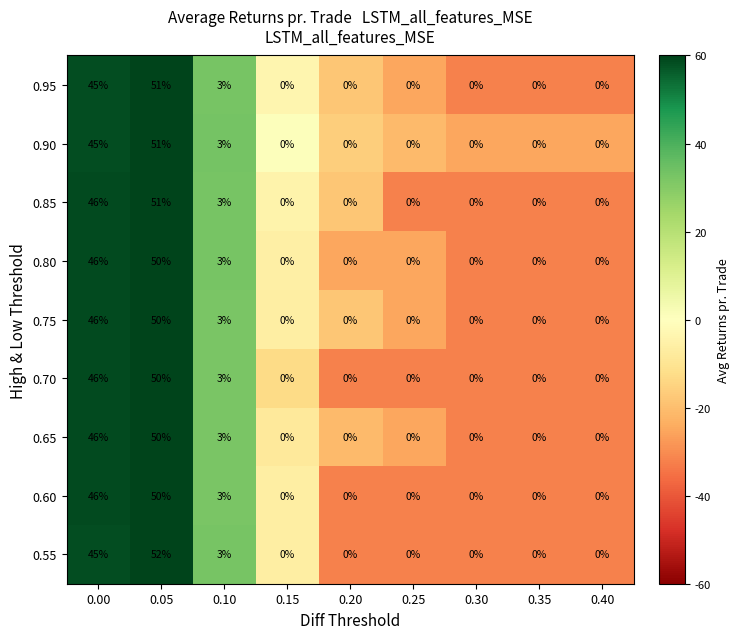

What is the difference between the maximum and minimum values in the 0.90 series?

51